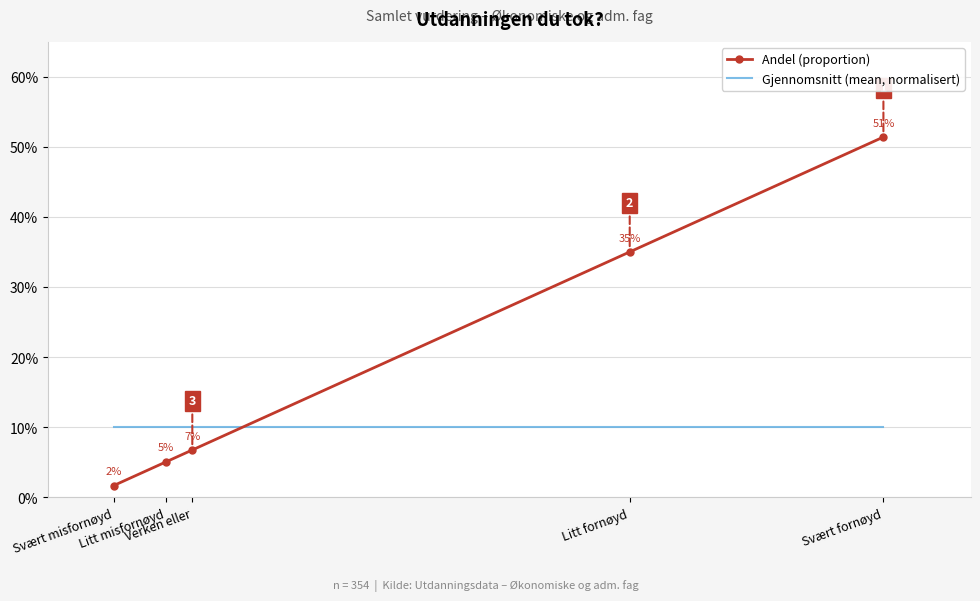

Is the value of Gjennomsnitt (mean, normalisert) at Litt misfornøyd greater than the value of Andel (proportion) at Svært fornøyd?

No